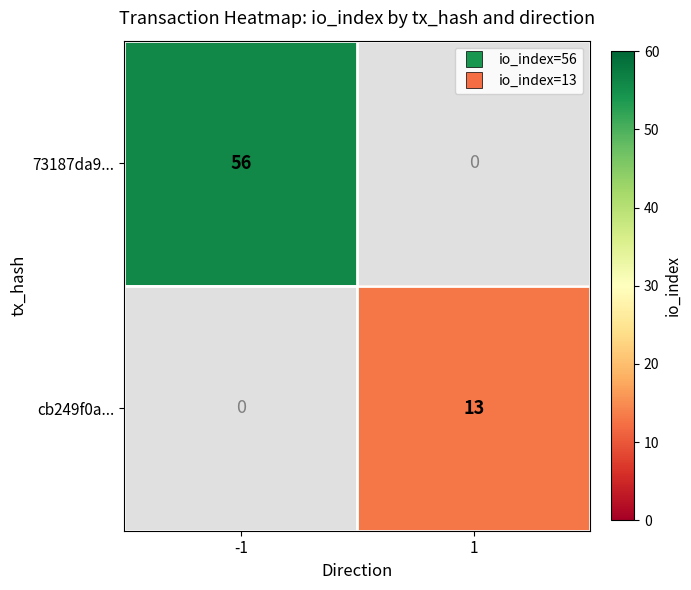

Rank the series at 1 from lowest to highest value.

73187da9..., cb249f0a...